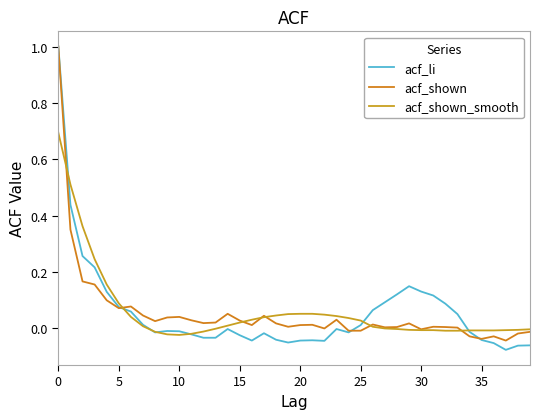

Does the chart display data point markers on the line(s)?

No